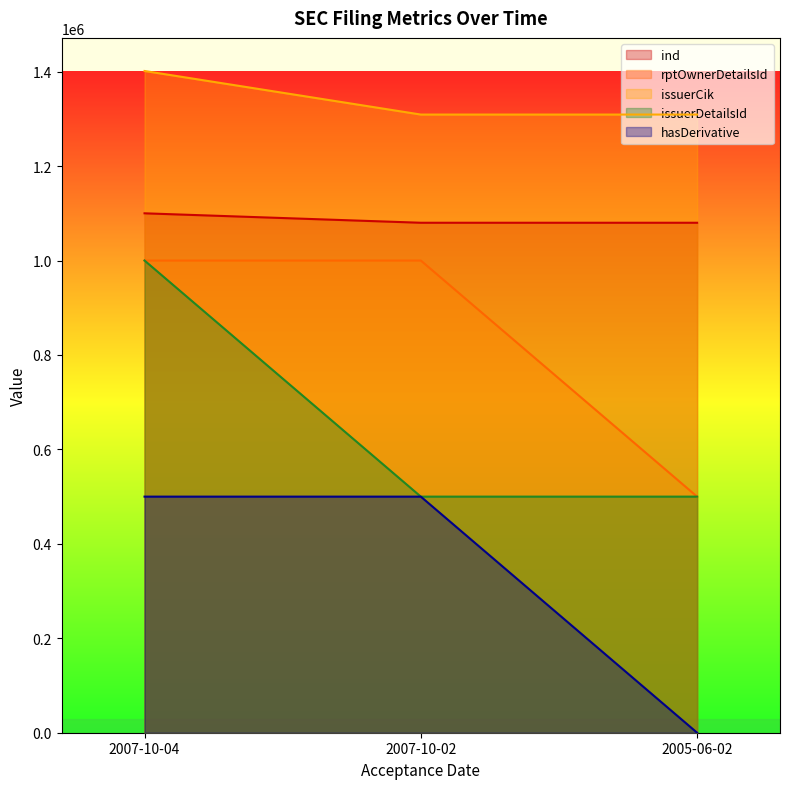

What is the label of the 3rd point from the right?

2007-10-04